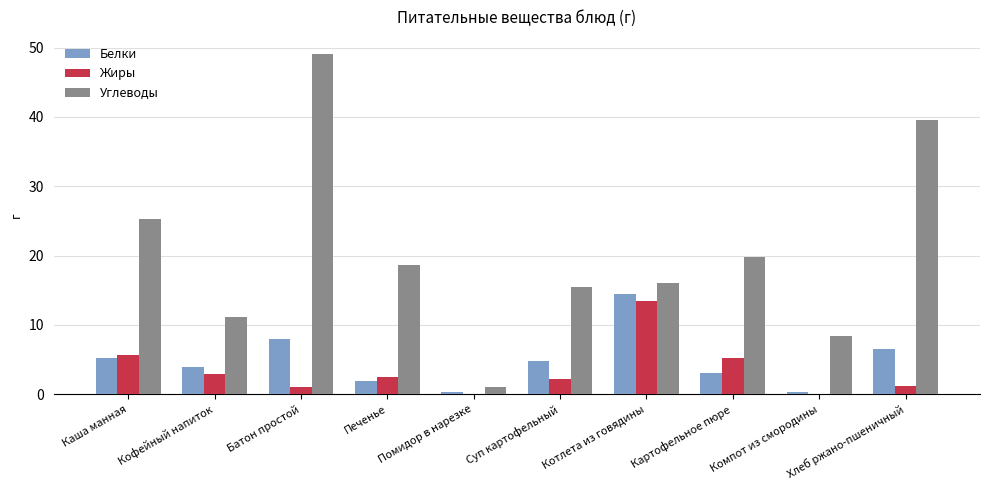

Is it true that Углеводы equals 28.8 at Печенье?

False